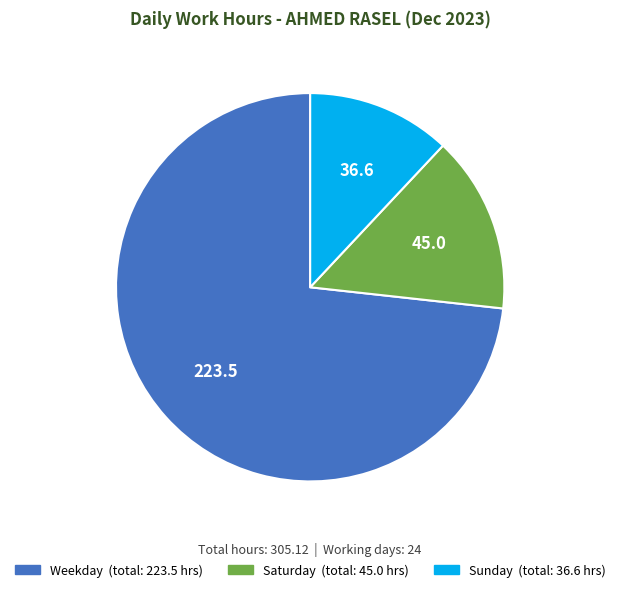

Is there a majority slice in this chart?

Yes